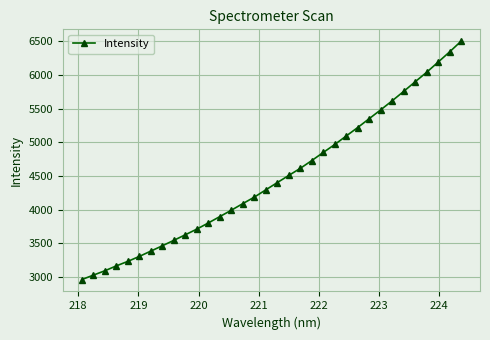

Count the number of data series in this chart.

1